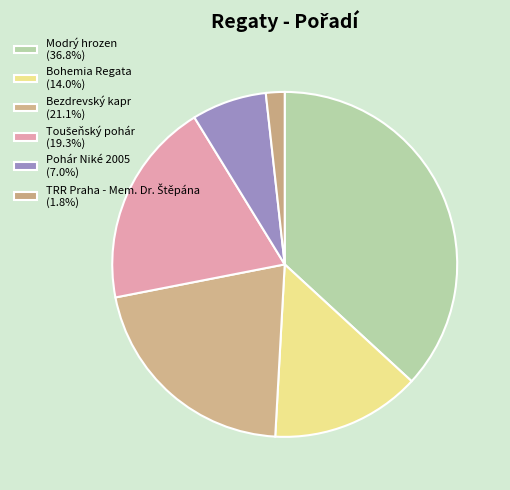

True or false: Bohemia Regata accounts for 5% of the total.

False